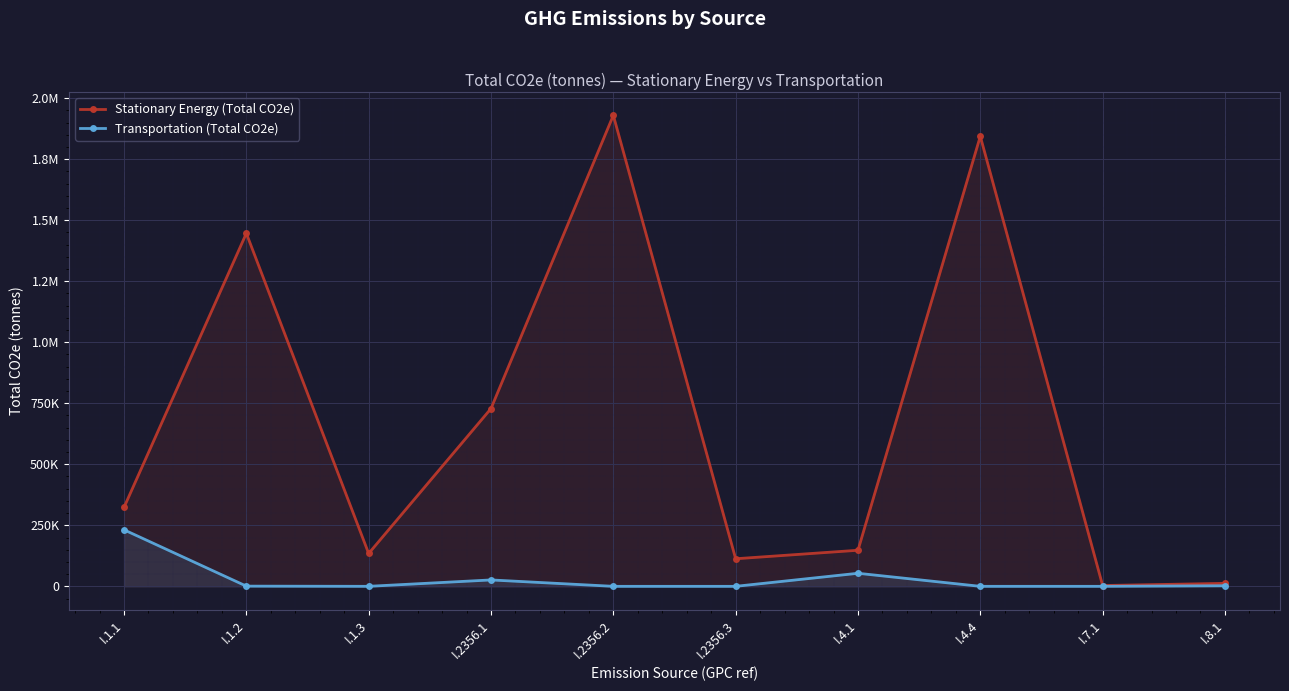

True or false: Transportation (Total CO2e) and Stationary Energy (Total CO2e) cross at least once.

False